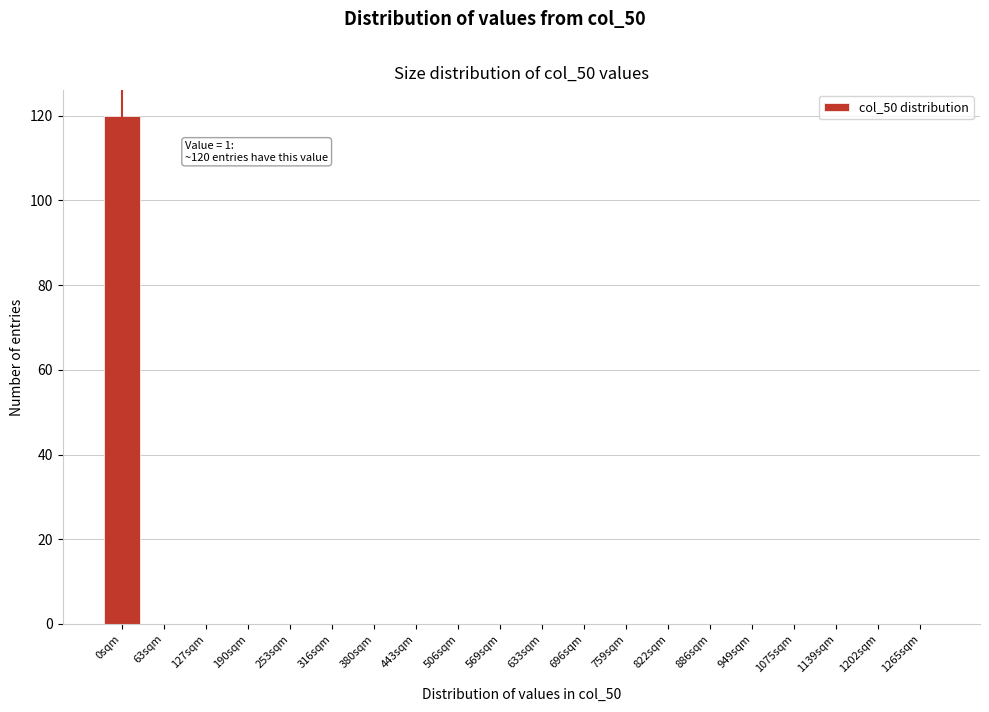

Reading left to right, transcribe all the data shown in this chart.

0sqm=120	63sqm=0	127sqm=0	190sqm=0	253sqm=0	316sqm=0	380sqm=0	443sqm=0	506sqm=0	569sqm=0	633sqm=0	696sqm=0	759sqm=0	822sqm=0	886sqm=0	949sqm=0	1075sqm=0	1139sqm=0	1202sqm=0	1265sqm=0